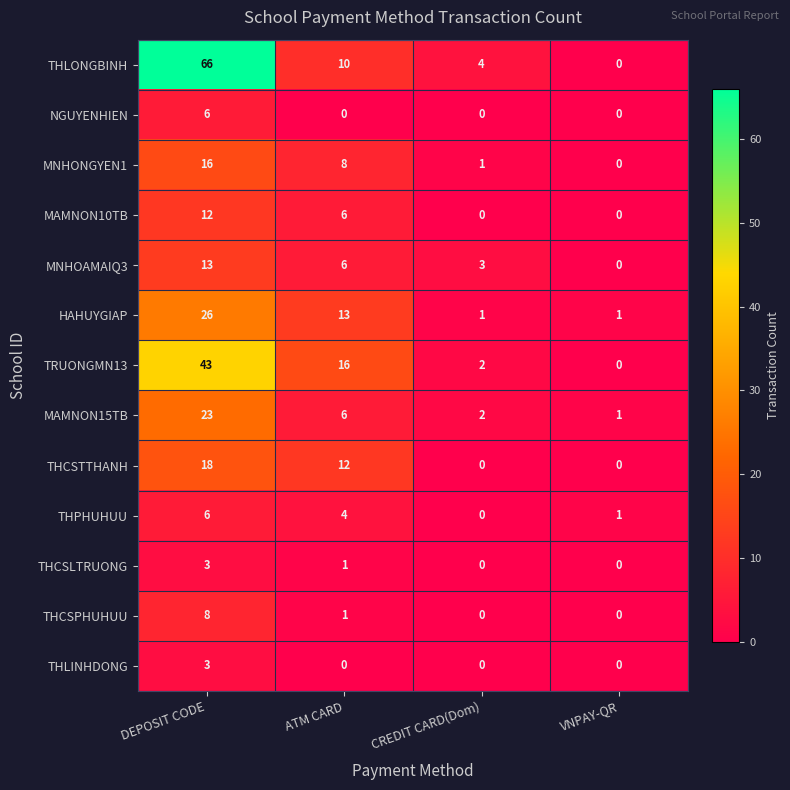

At which label is MNHOAMAIQ3 closest to 6?

ATM CARD